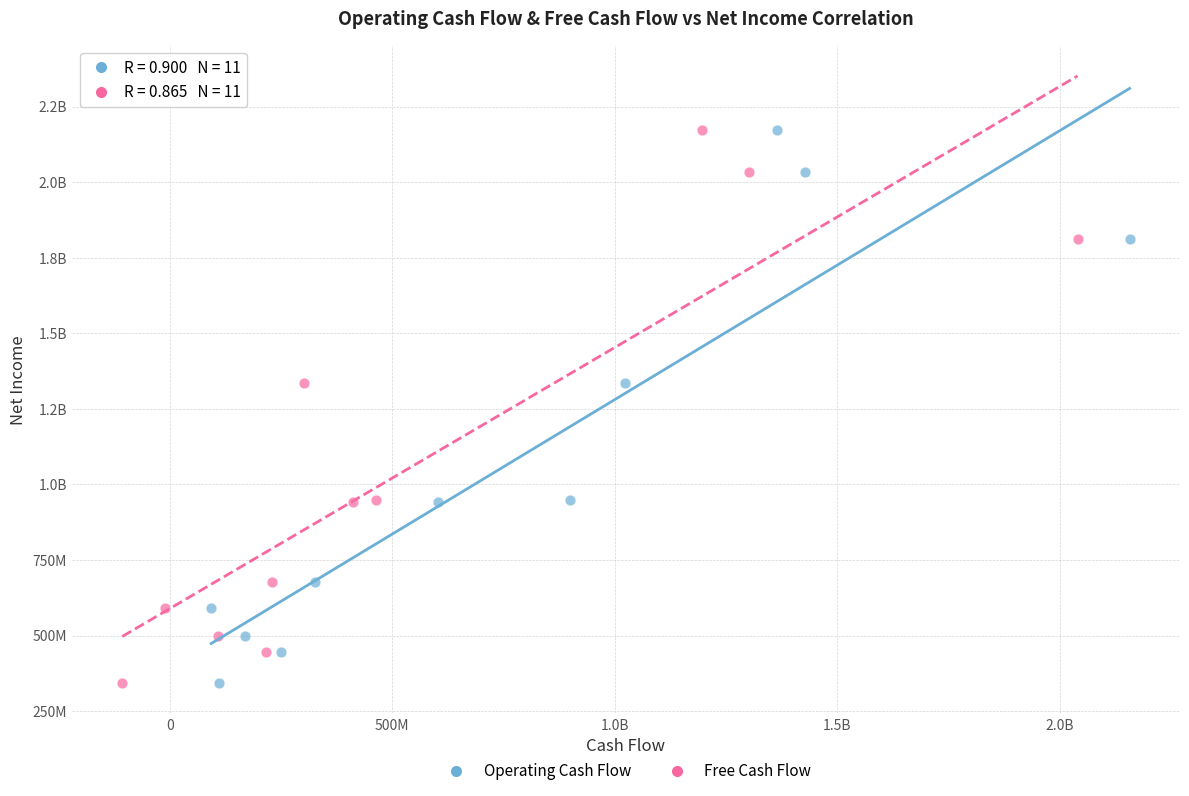

What are all the series names shown in the legend?

Operating Cash Flow, Free Cash Flow